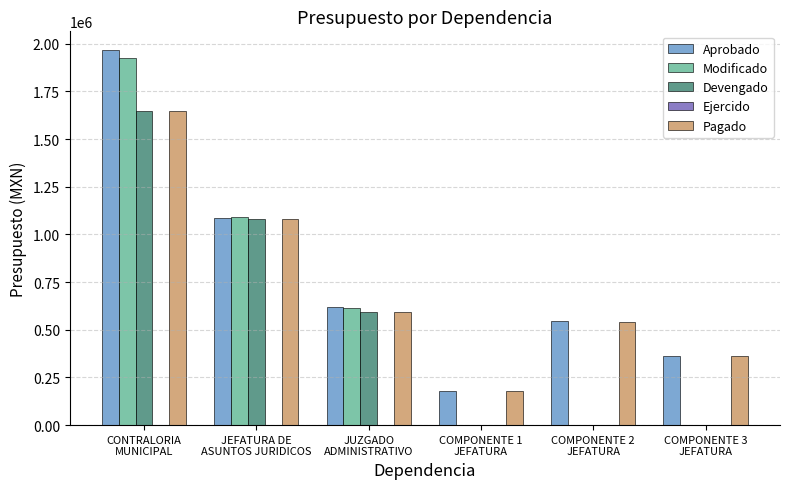

What is the sum of all Aprobado values?

4761147.1